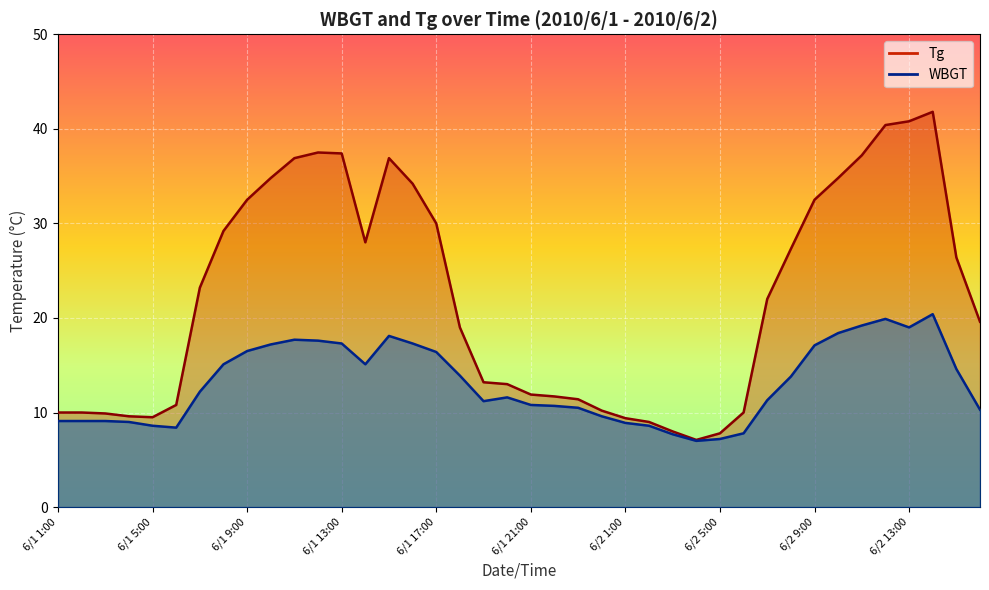

True or false: WBGT has more than 1 points higher than both neighbors.

True